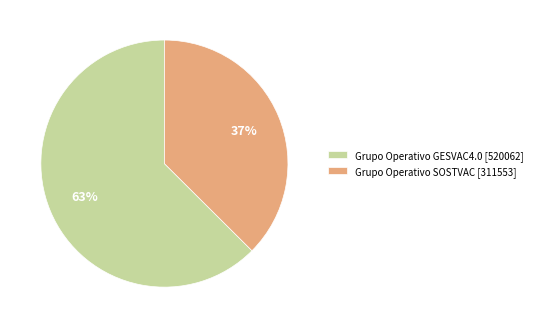

What percentage is the Grupo Operativo GESVAC4.0 slice, to the nearest percent?

63%